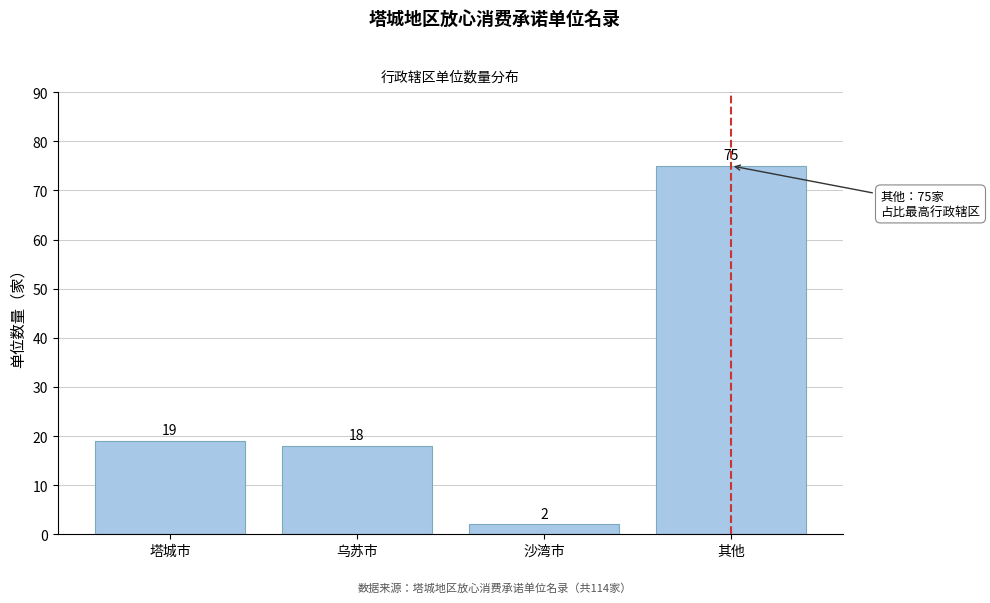

Reading left to right, extract all data points from this chart.

塔城市=19	乌苏市=18	沙湾市=2	其他=75